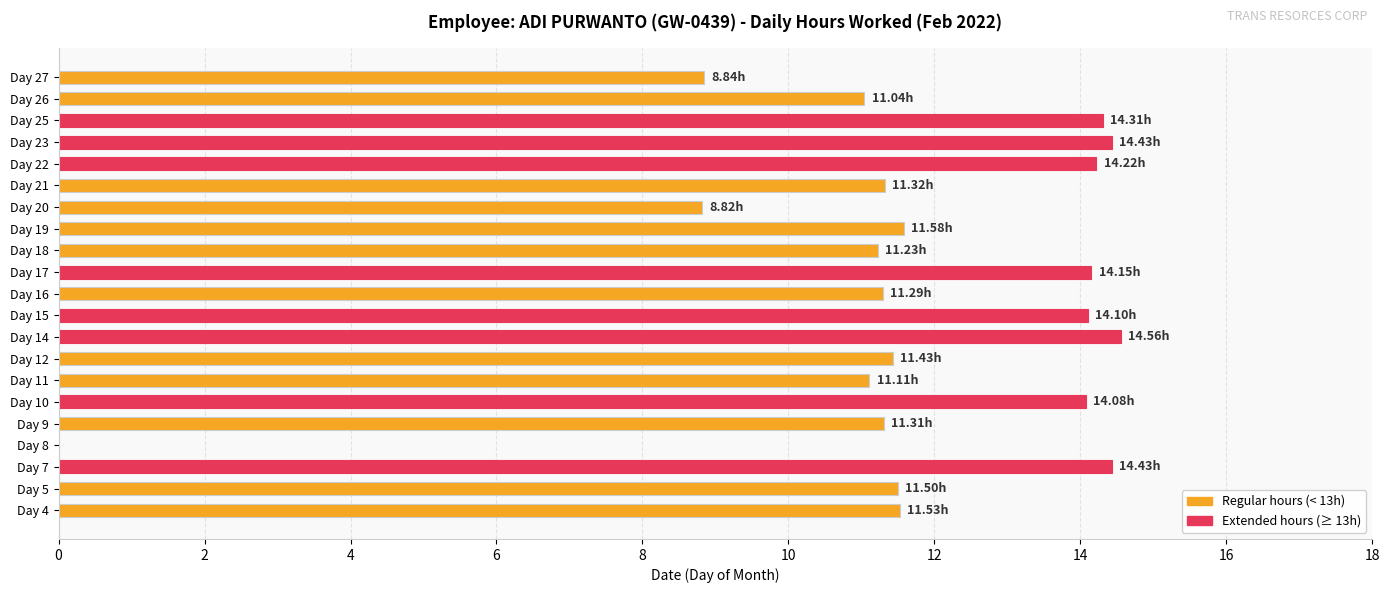

Between Day 11 and Day 25, which is larger?

Day 25